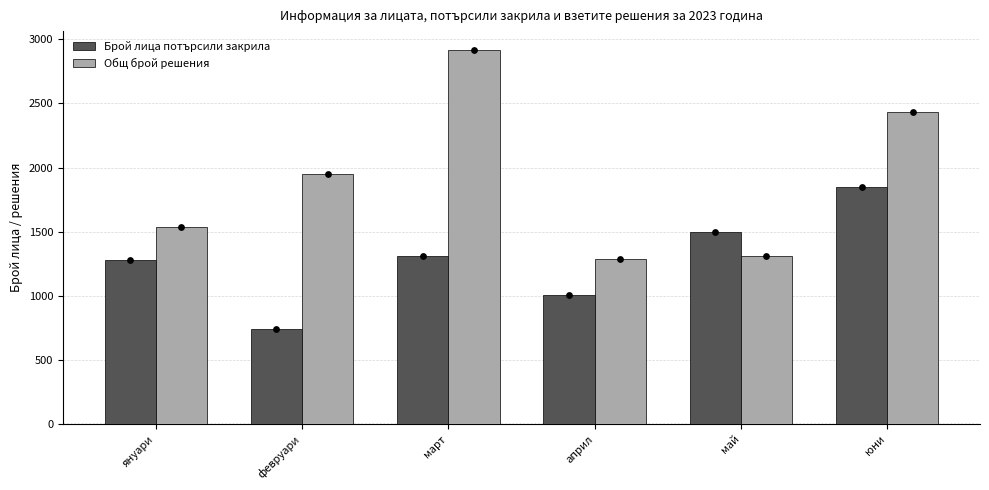

Is the value of Брой лица потърсили закрила at май greater than the value of Общ брой решения at юни?

No